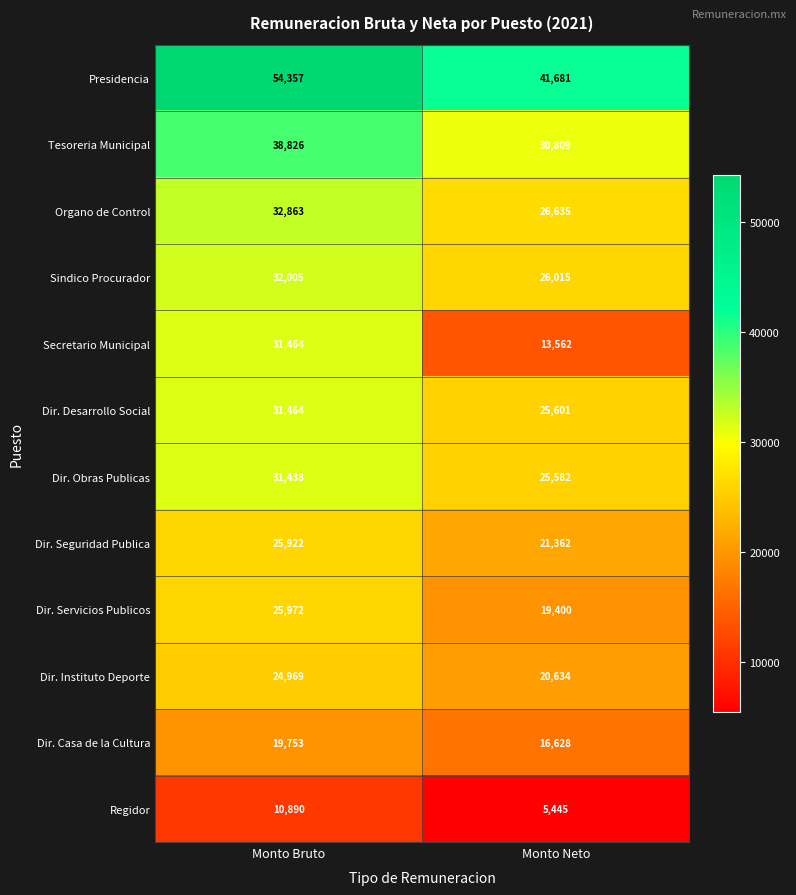

Rank the categories by Dir. Casa de la Cultura value from highest to lowest.

Monto Bruto, Monto Neto